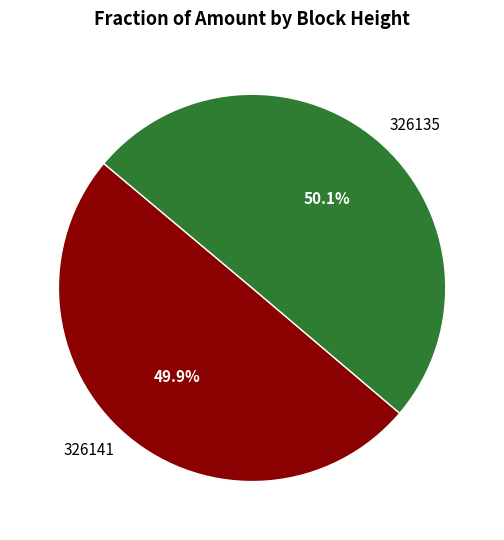

To the nearest percent, what is the difference between the 326135 and 326141 slice percentages?

0%